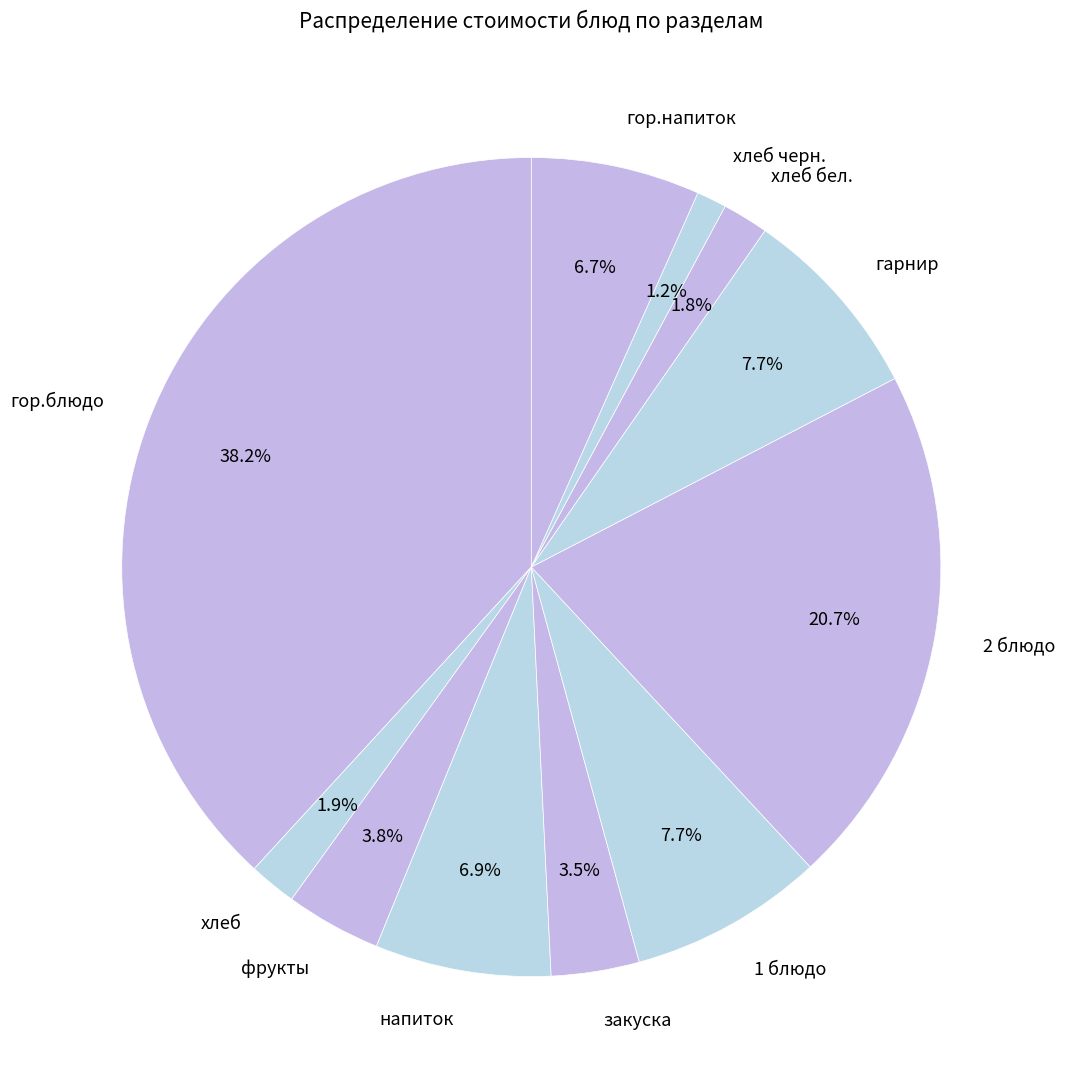

Count the number of slices in the pie.

11